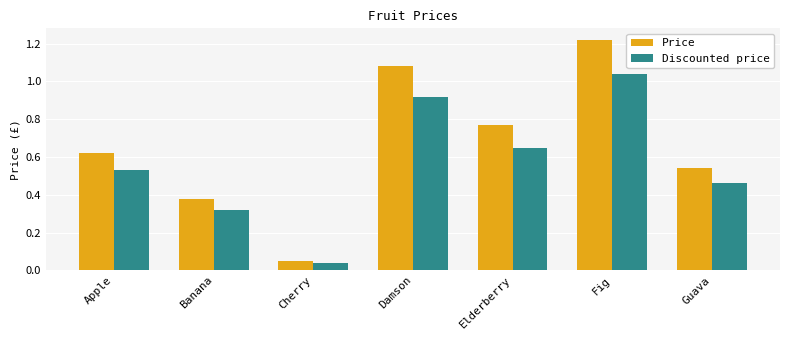

What is the sum of all Price values?

4.7